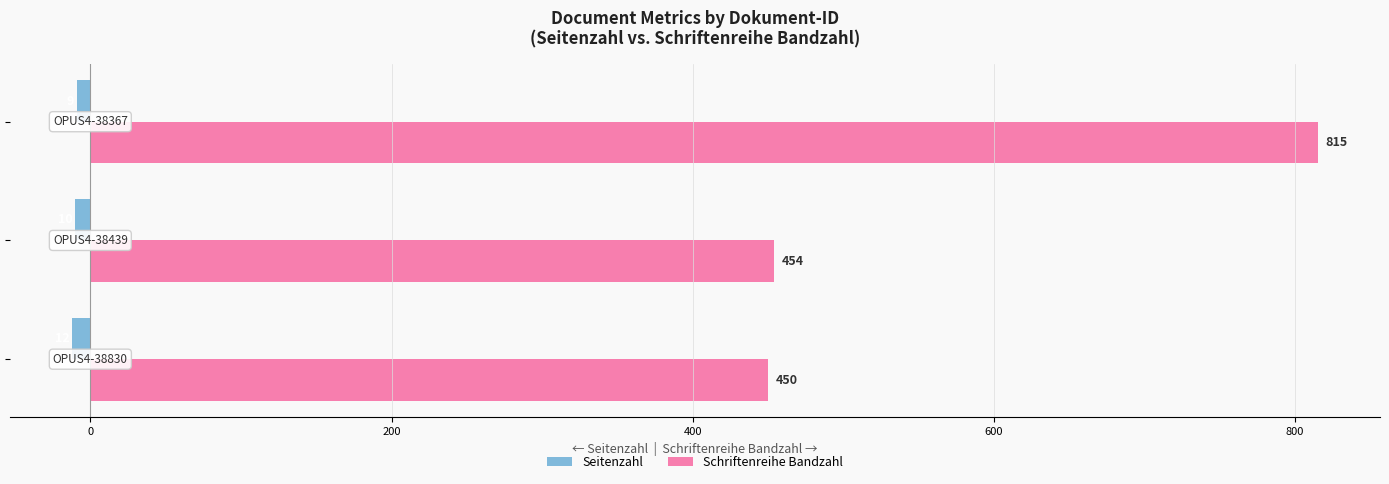

Which series has the widest spread of values?

Schriftenreihe Bandzahl